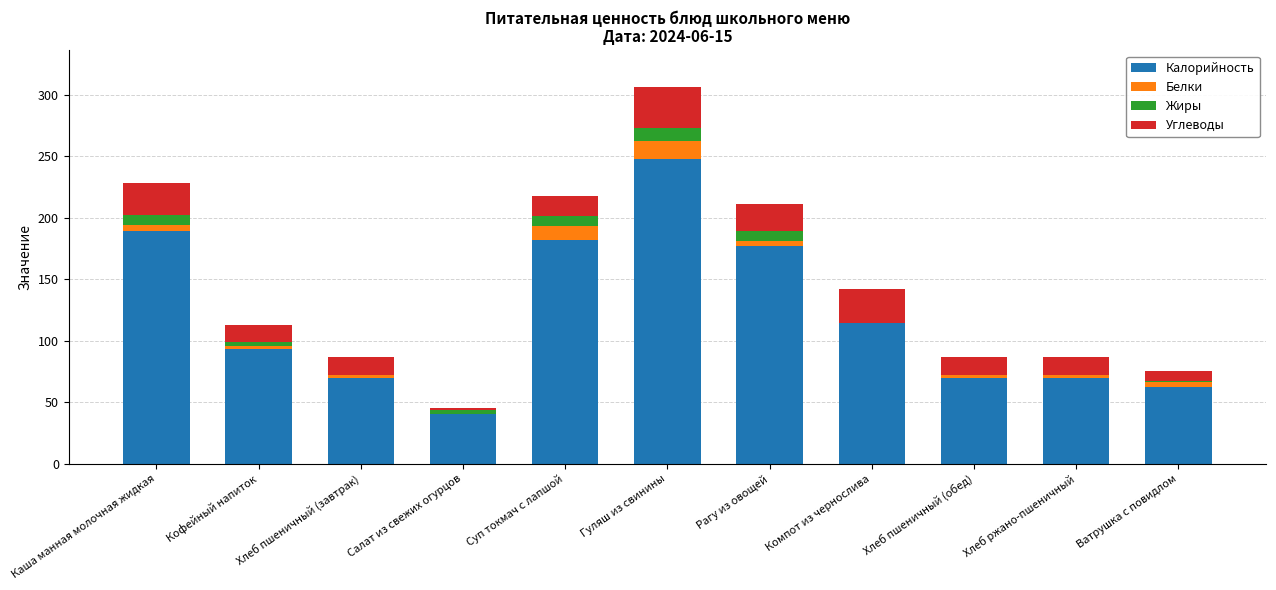

What is the sum of all Калорийность values?

1315